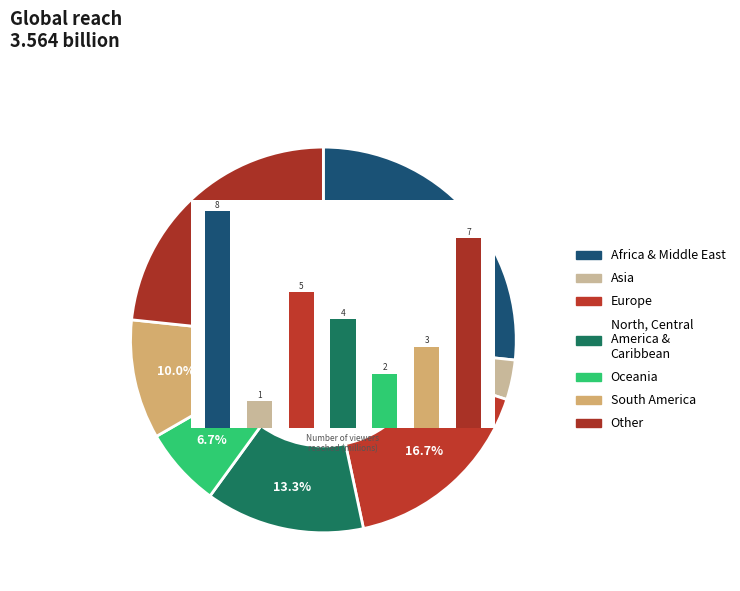

Between 5 and 9, which is larger?

9